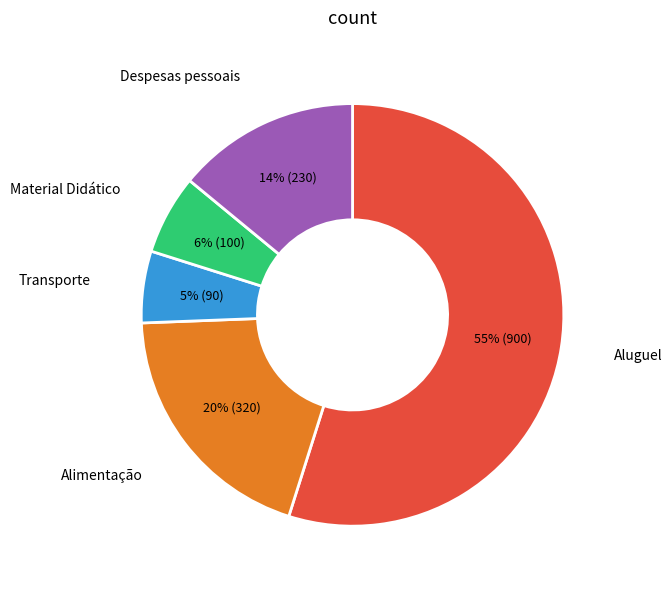

Is there a majority slice in this chart?

Yes